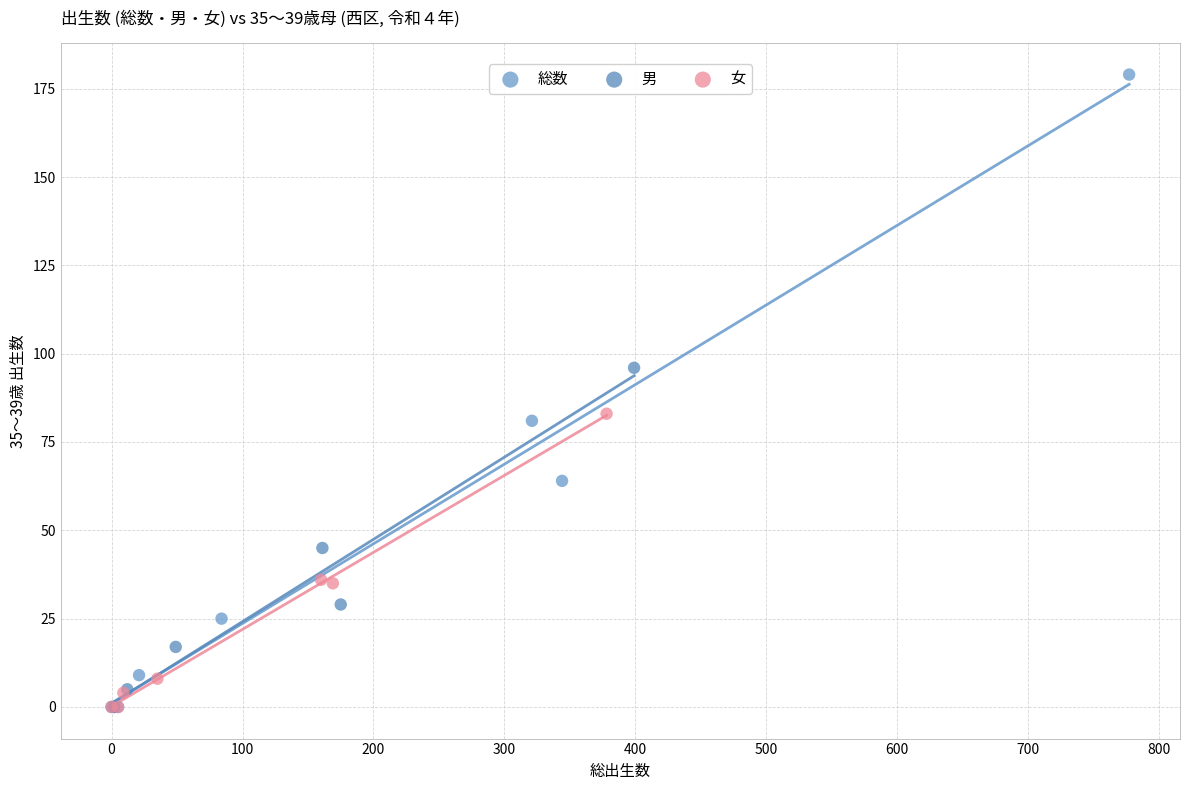

What are all the series names shown in the legend?

総数, 男, 女